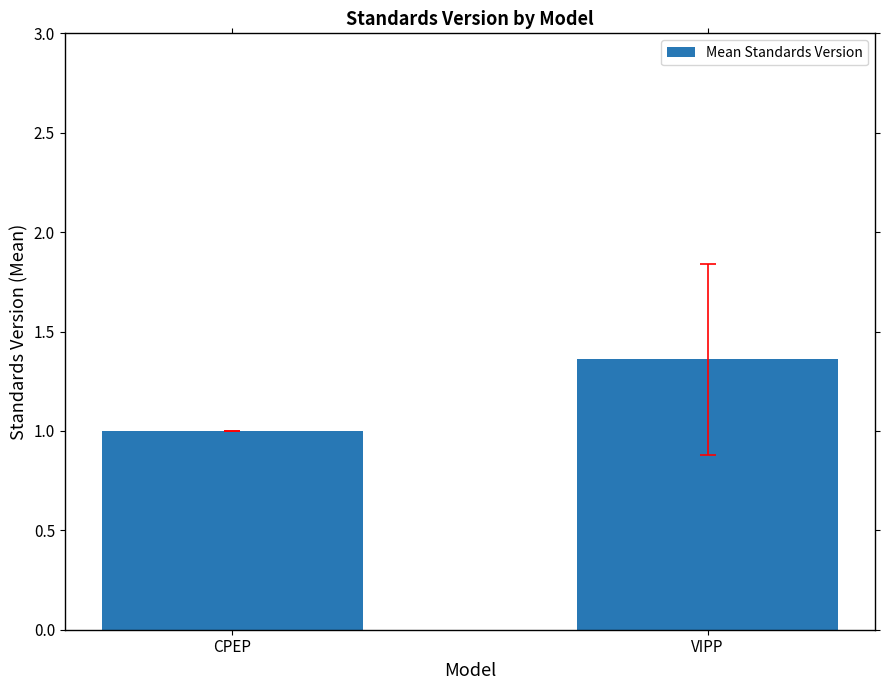

How many values are between 1 and 2?

2